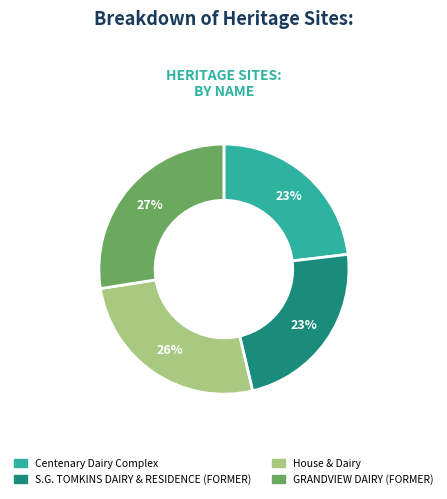

What is the ratio of the value at GRANDVIEW DAIRY (FORMER) to the value at S.G. TOMKINS DAIRY & RESIDENCE (FORMER)?

1.2